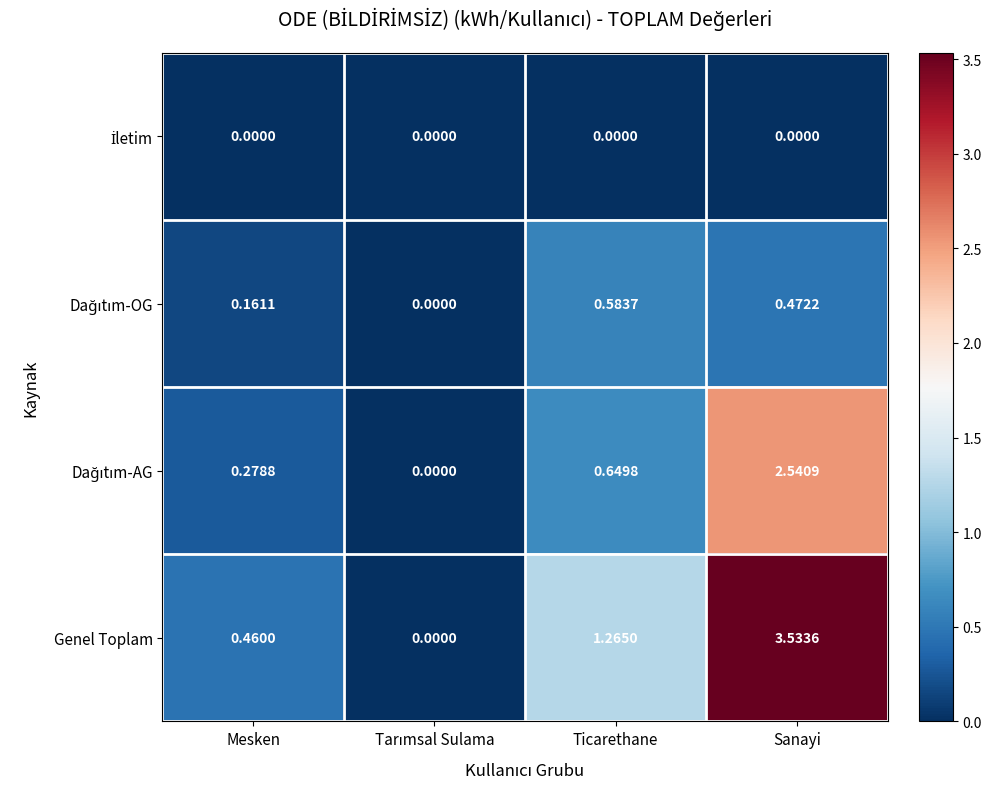

Which category has the highest value in the Genel Toplam series?

Sanayi